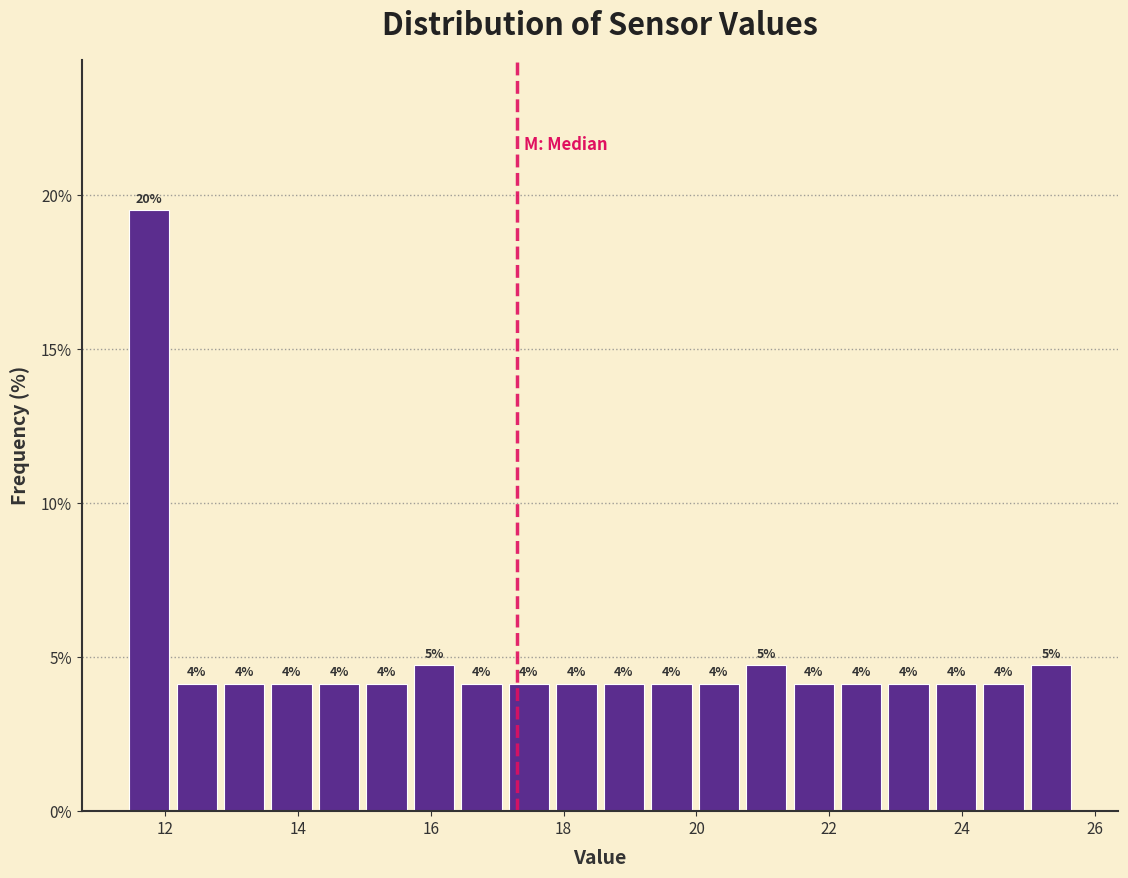

Around what value on the x-axis is the tallest bar? Give the approximate position of its centre, as read against the axis.

11.8